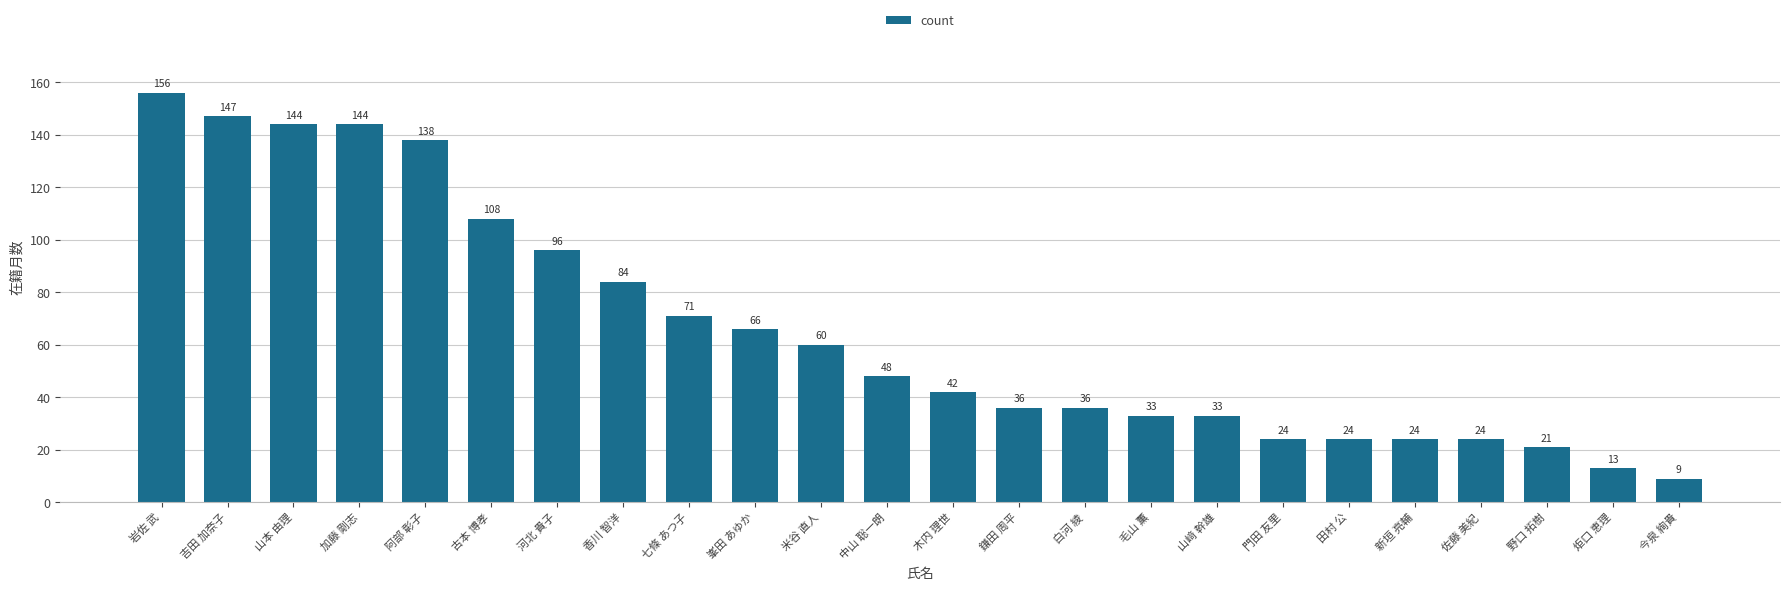

Where is the data nearest to the value 82?

香川 智洋